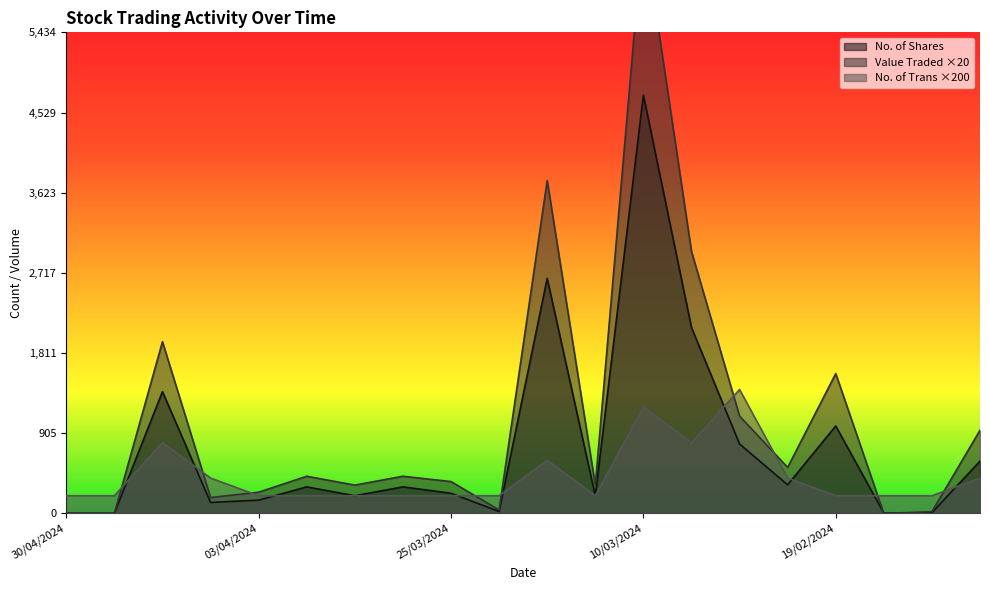

How many intersections are there between Value Traded and No. of Trans?

9